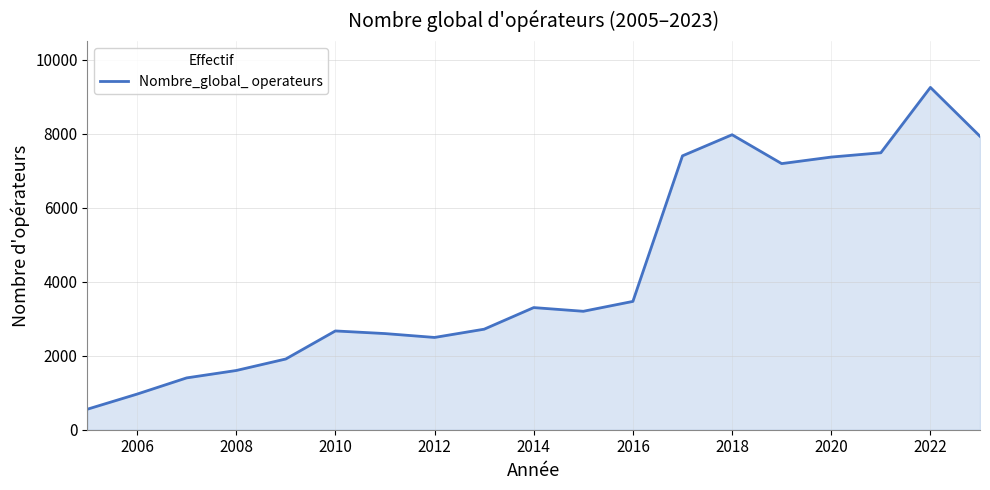

What is the difference between the maximum and minimum values?

8694